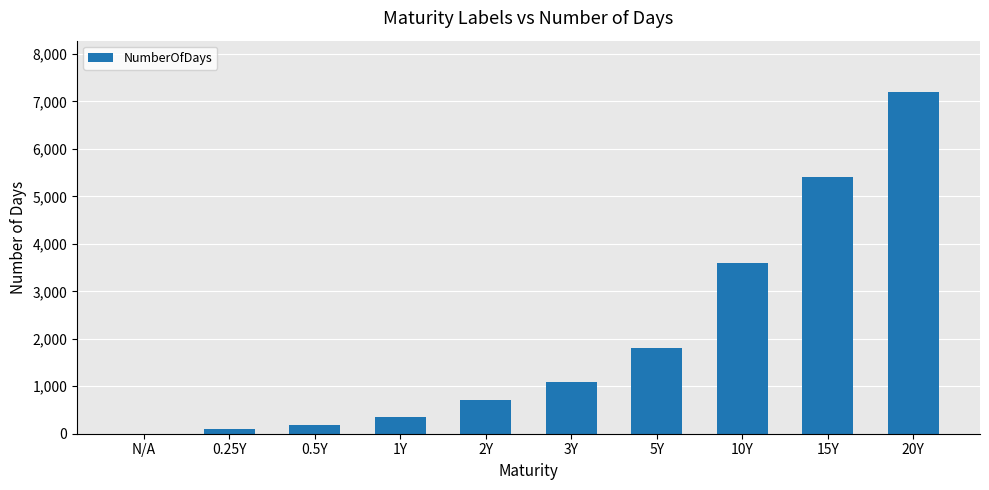

Which category has the highest value across all series?

20Y